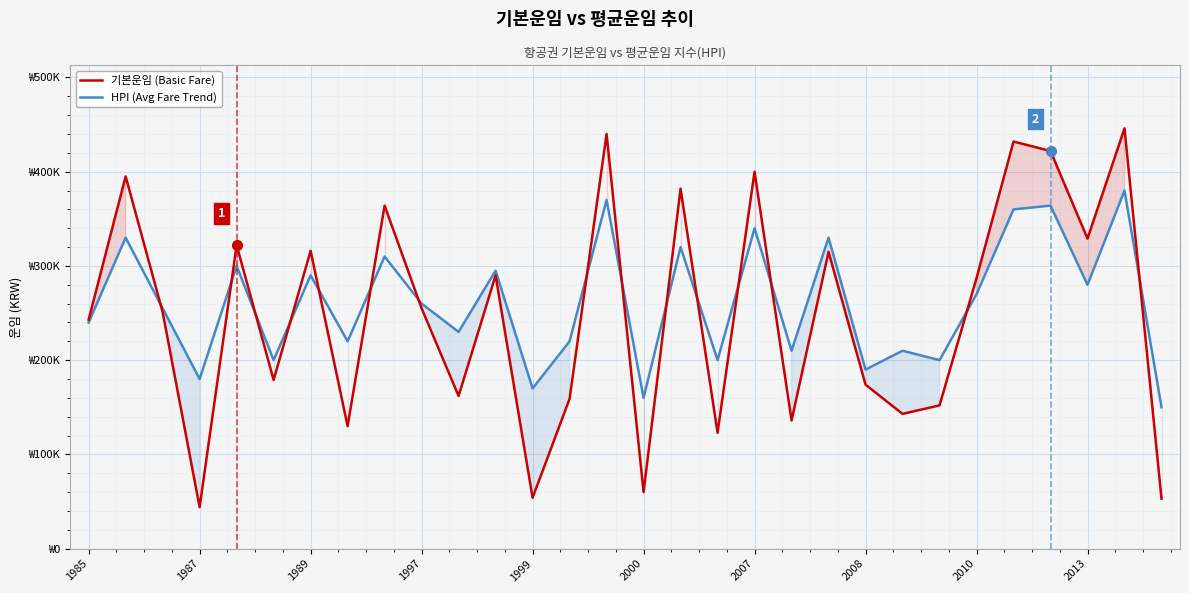

The 기본운임 (Basic Fare) series shows 667947 at 28. True or false?

False